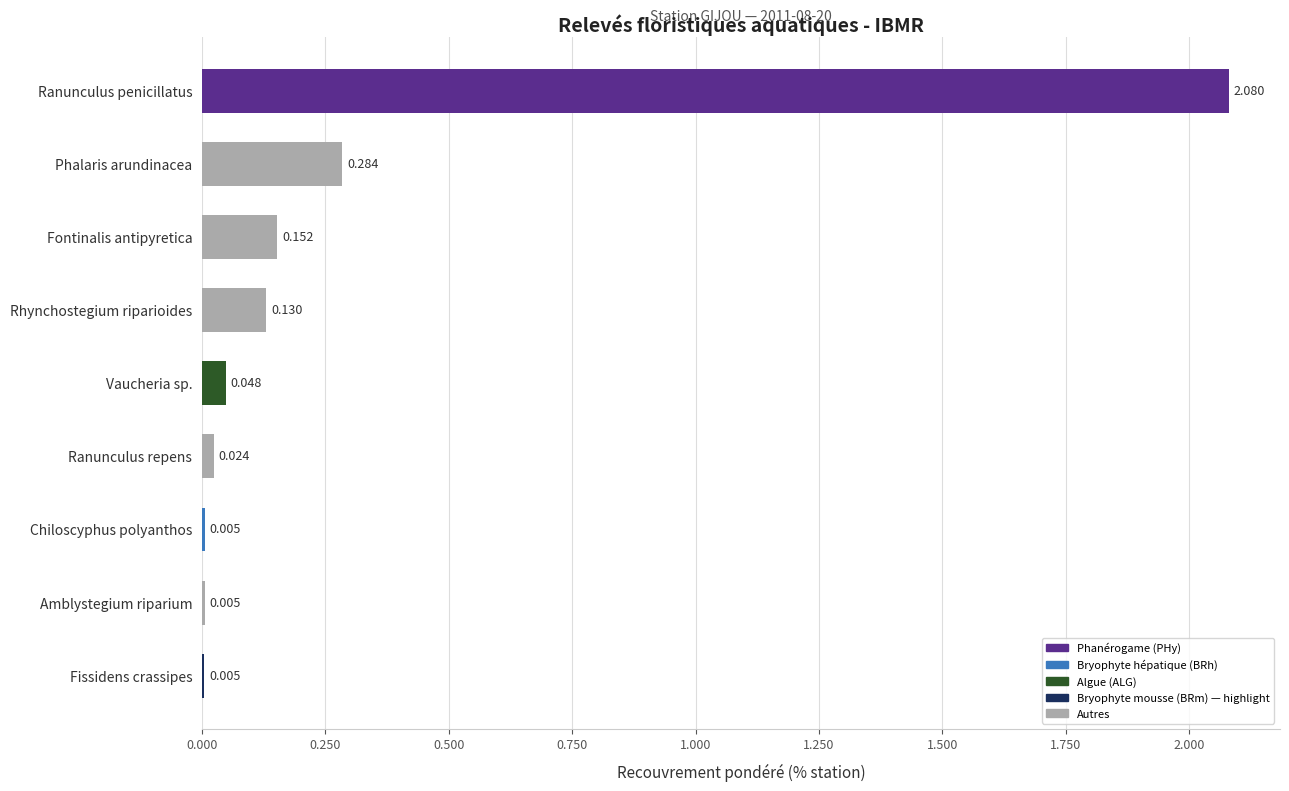

Between Amblystegium riparium and Ranunculus repens, which is larger?

Ranunculus repens